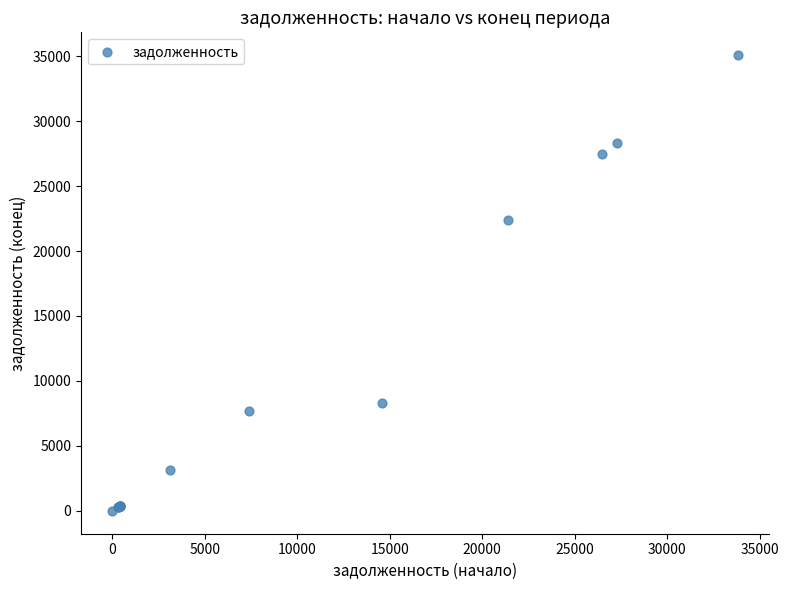

What Y value in the scatter plot is closest to 17536?

22401.9